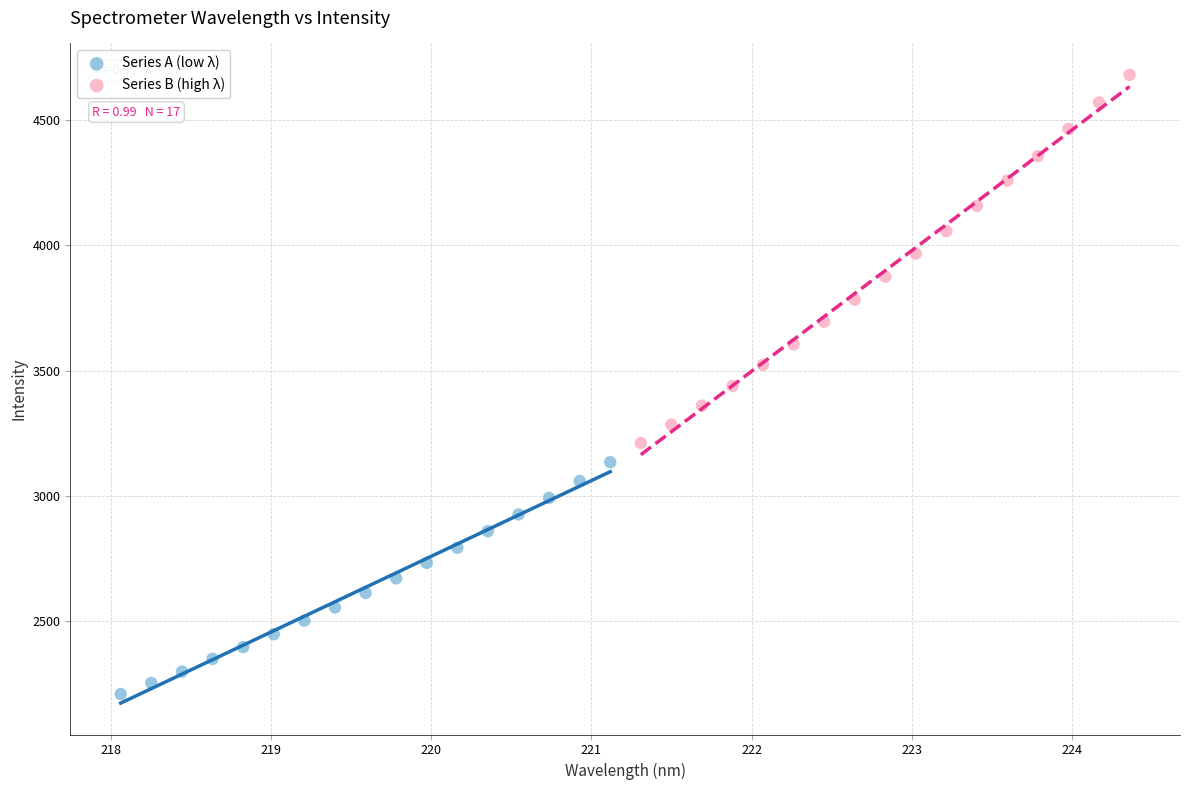

Which series has the widest spread of Y values?

Series B (high λ)